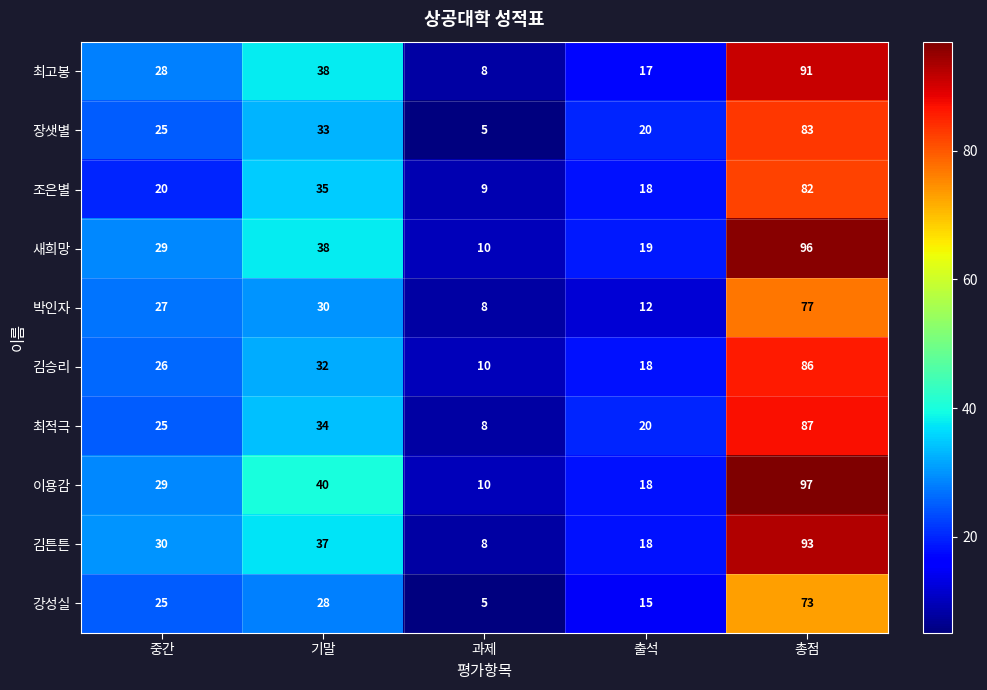

What is the highest value of the 조은별 series?

82